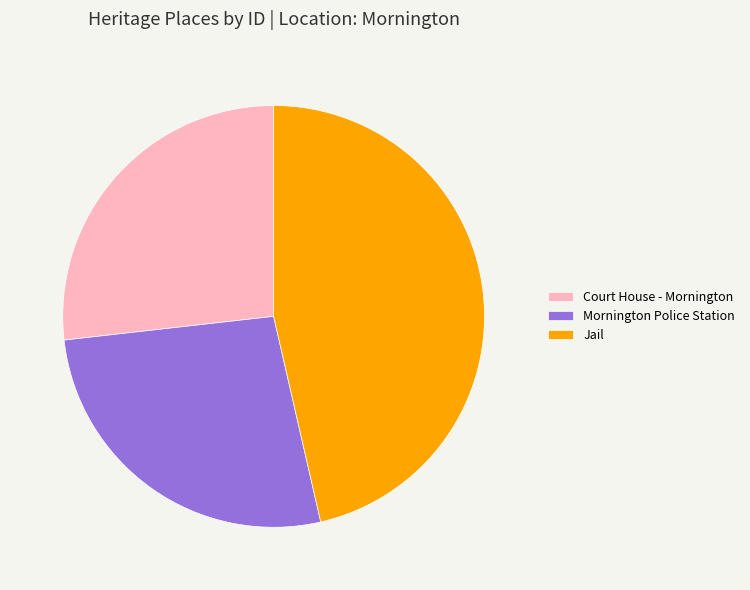

Which category has the biggest portion of the pie?

Jail